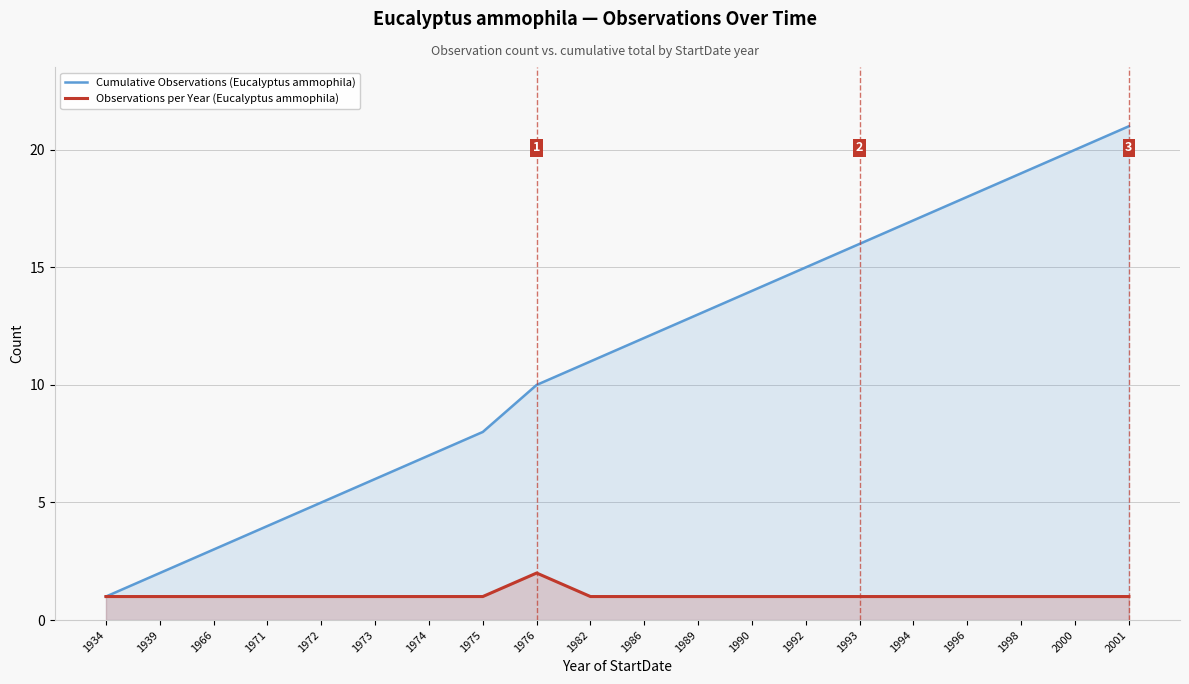

Reading left to right, list all the values displayed in this chart.

Cumulative Observations (Eucalyptus ammophila): 1	2	3	4	5	6	7	8	10	11	12	13	14	15	16	17	18	19	20	21
Observations per Year (Eucalyptus ammophila): 1	1	1	1	1	1	1	1	2	1	1	1	1	1	1	1	1	1	1	1